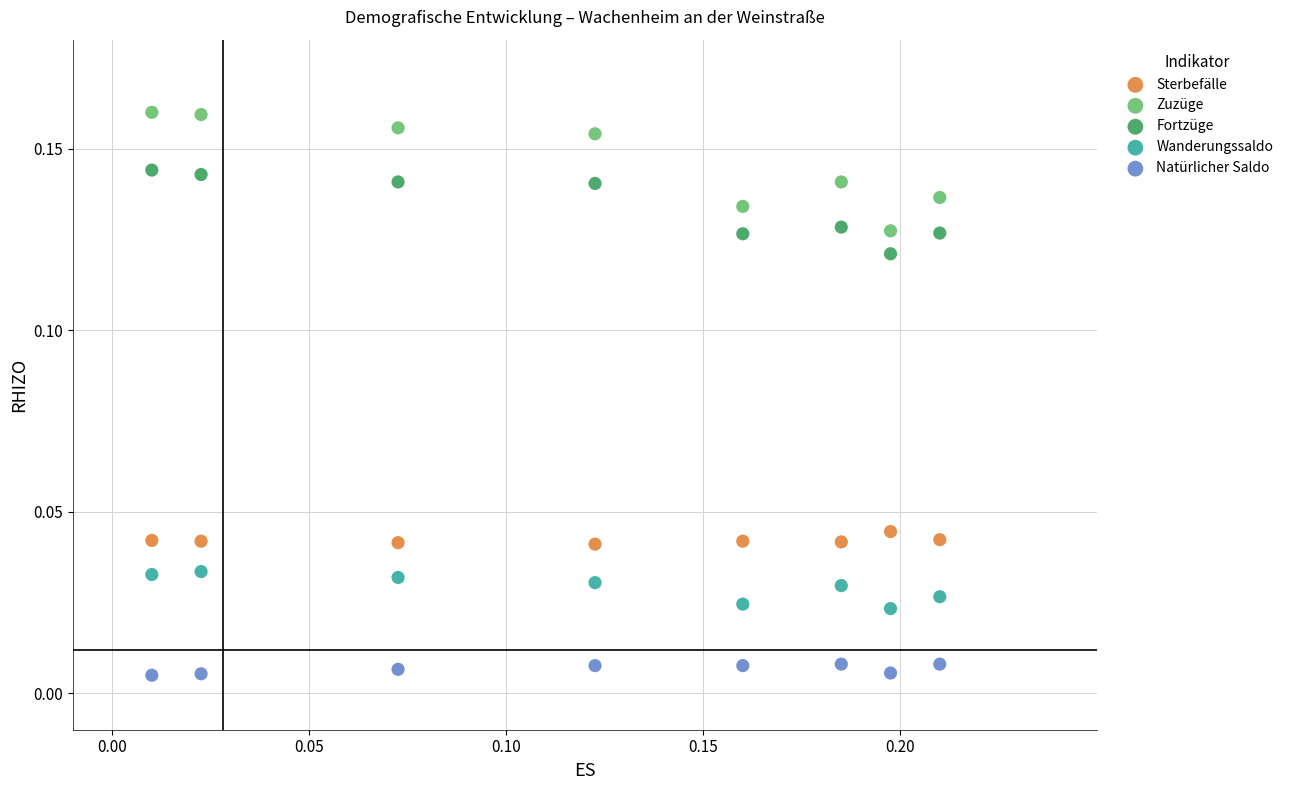

Which series reaches the minimum Y coordinate?

Natürlicher Saldo